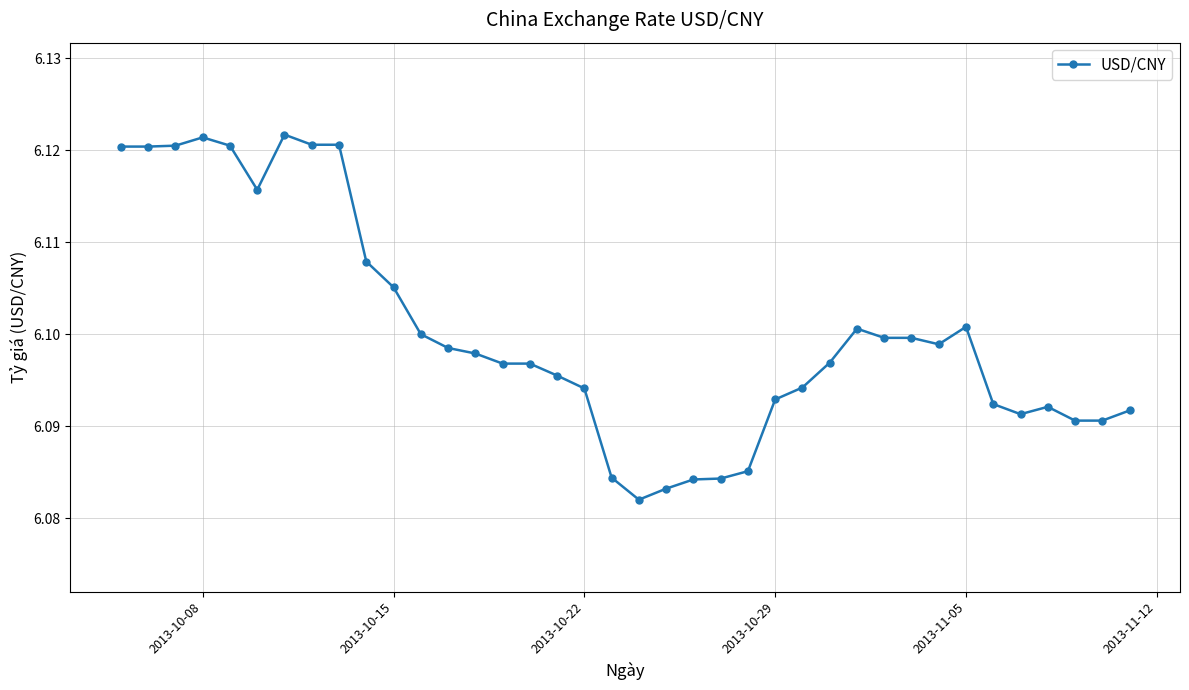

True or false: the data has more than 1 interior local peaks.

True